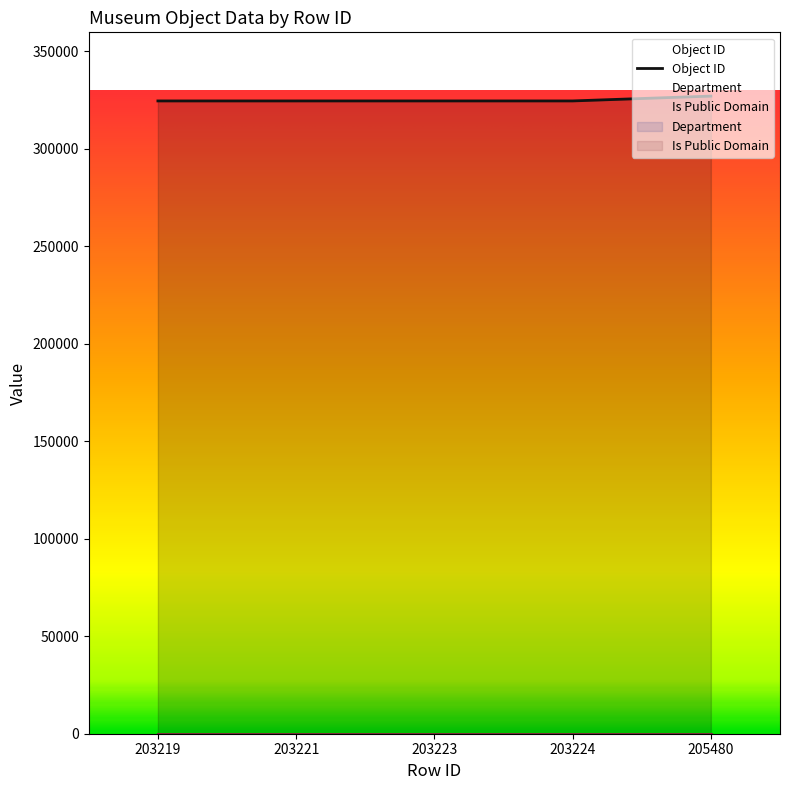

Reading right to left, extract all data points from this chart.

Object ID: 327069	324591	324590	324588	324586
Department: 14	14	14	14	14
Is Public Domain: 1	1	1	1	1